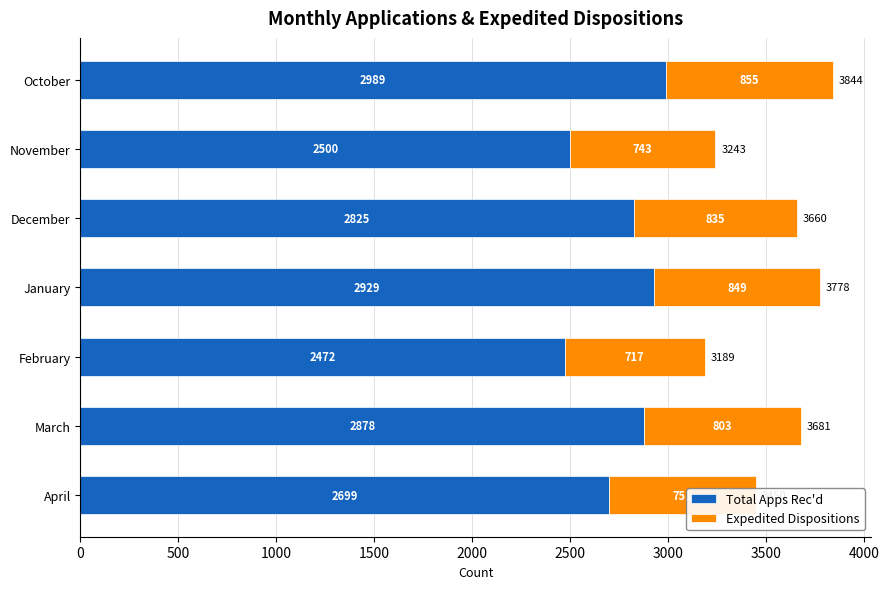

The value of Total Apps Rec'd at January is 2929. True or false?

True